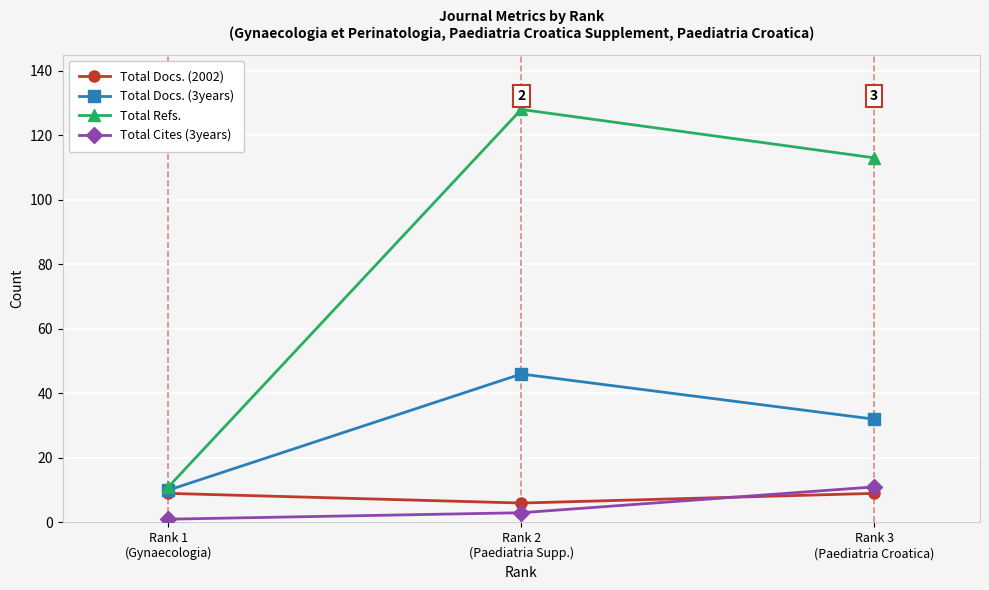

Which series has the largest total across all categories?

Total Refs.